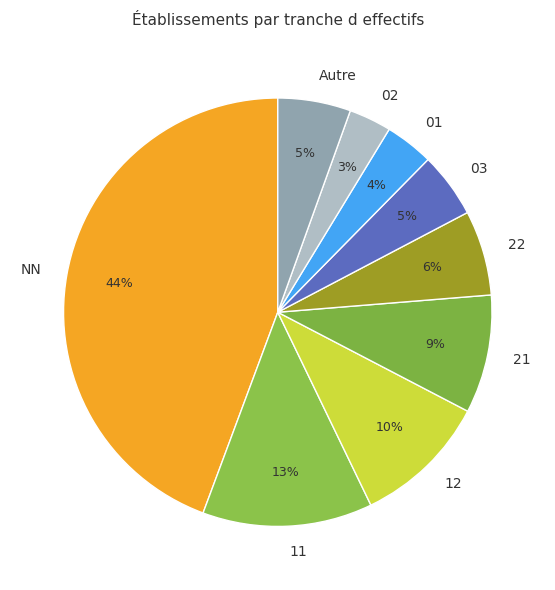

Does 11 represent more than half of the total?

No